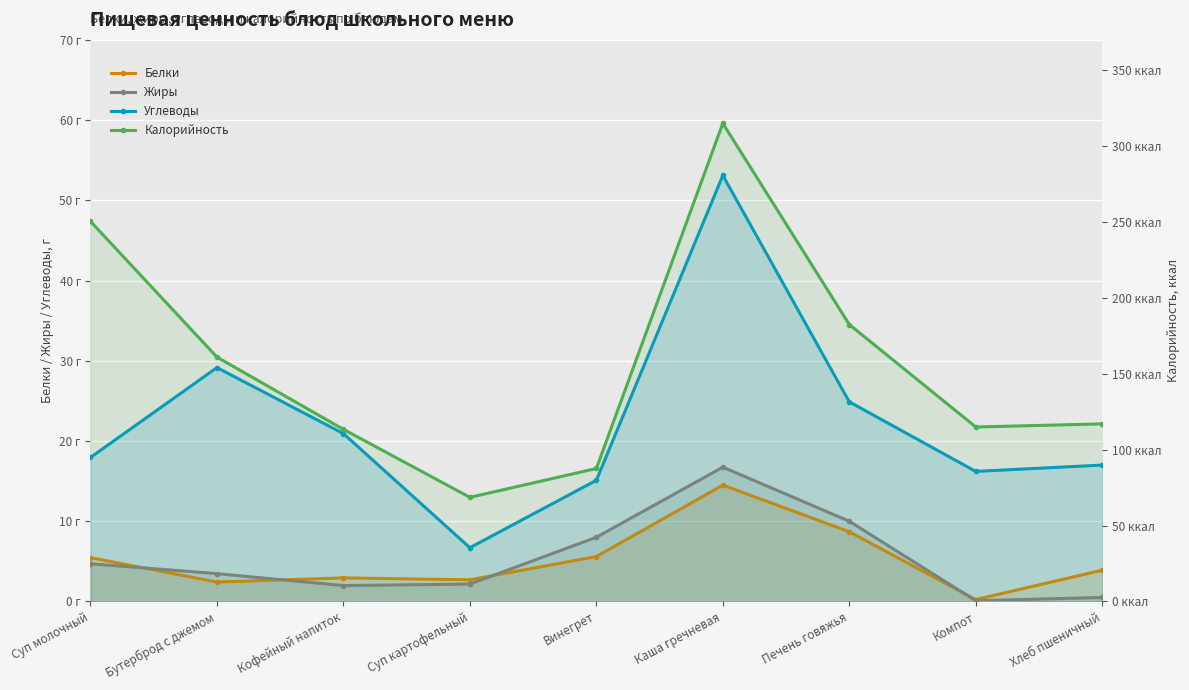

How many lines are shown in the chart?

4